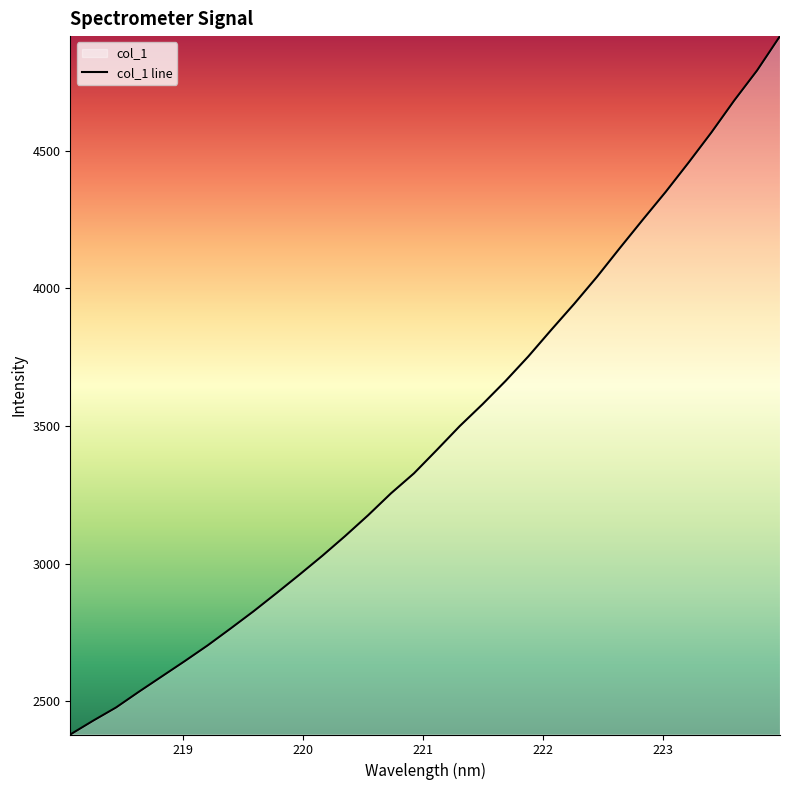

What is the difference between the maximum and minimum values?

2535.6